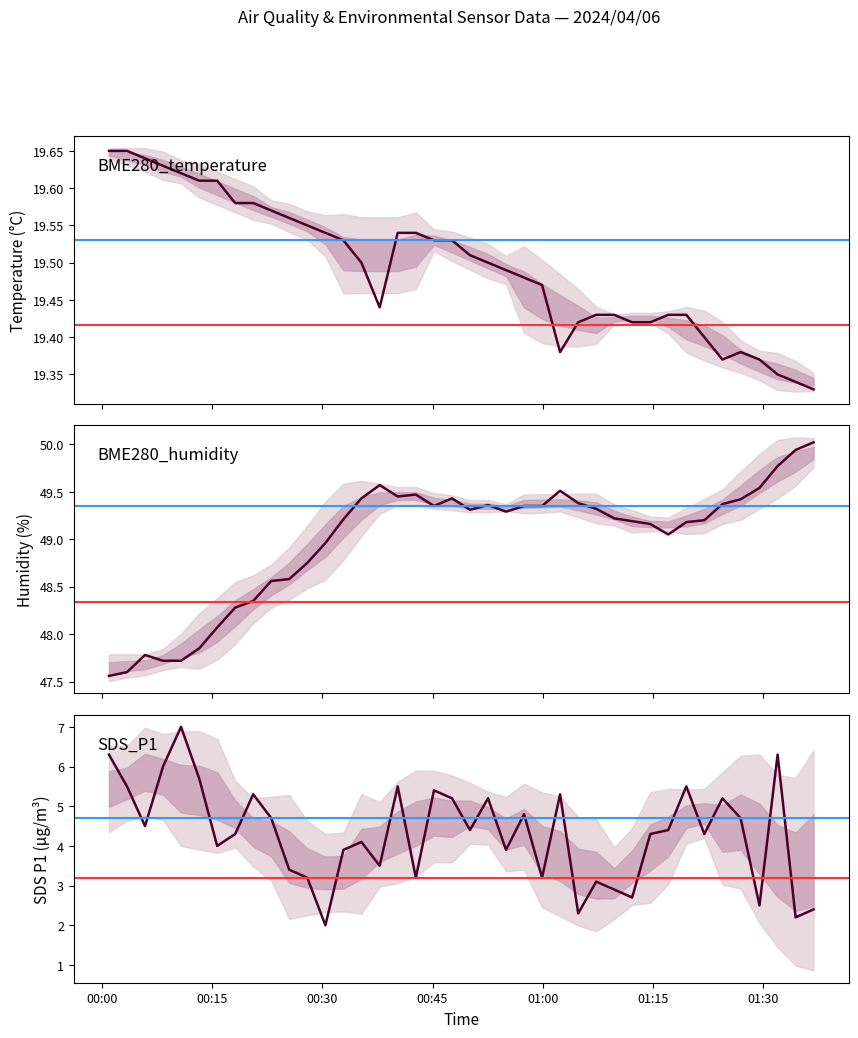

Reading left to right, extract all data points from this chart.

BME280_temperature: 19.6	19.6	19.6	19.6	19.6	19.6	19.6	19.6	19.6	19.6	19.6	19.6	19.5	19.5	19.5	19.4	19.5	19.5	19.5	19.5	19.5	19.5	19.5	19.5	19.5	19.4	19.4	19.4	19.4	19.4	19.4	19.4	19.4	19.4	19.4	19.4	19.4	19.4	19.3	19.3
BME280_humidity: 47.6	47.6	47.8	47.7	47.7	47.9	48.1	48.3	48.4	48.6	48.6	48.8	49.0	49.2	49.4	49.6	49.5	49.5	49.4	49.4	49.3	49.4	49.3	49.4	49.4	49.5	49.4	49.3	49.2	49.2	49.2	49.0	49.2	49.2	49.4	49.4	49.5	49.8	49.9	50.0
SDS_P1: 6.3	5.5	4.5	6.0	7.0	5.7	4.0	4.3	5.3	4.7	3.4	3.2	2.0	3.9	4.1	3.5	5.5	3.2	5.4	5.2	4.4	5.2	3.9	4.8	3.2	5.3	2.3	3.1	2.9	2.7	4.3	4.4	5.5	4.3	5.2	4.7	2.5	6.3	2.2	2.4